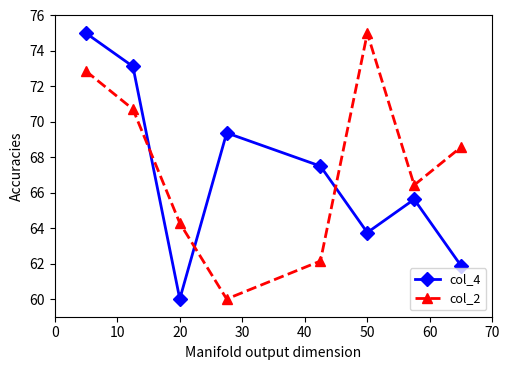

What is the average value of the col_4 series?

67.0